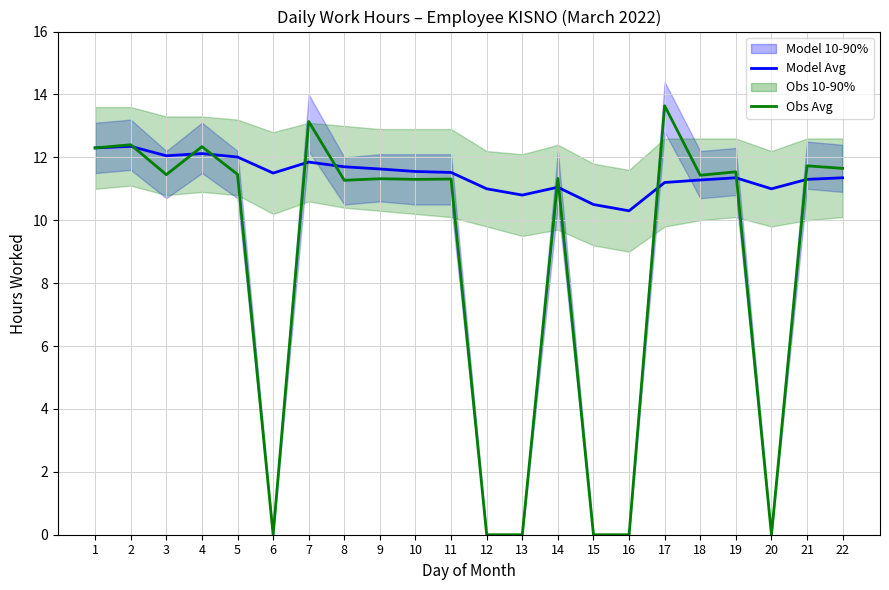

Is it true that Model Avg equals 5.7 at 8?

False